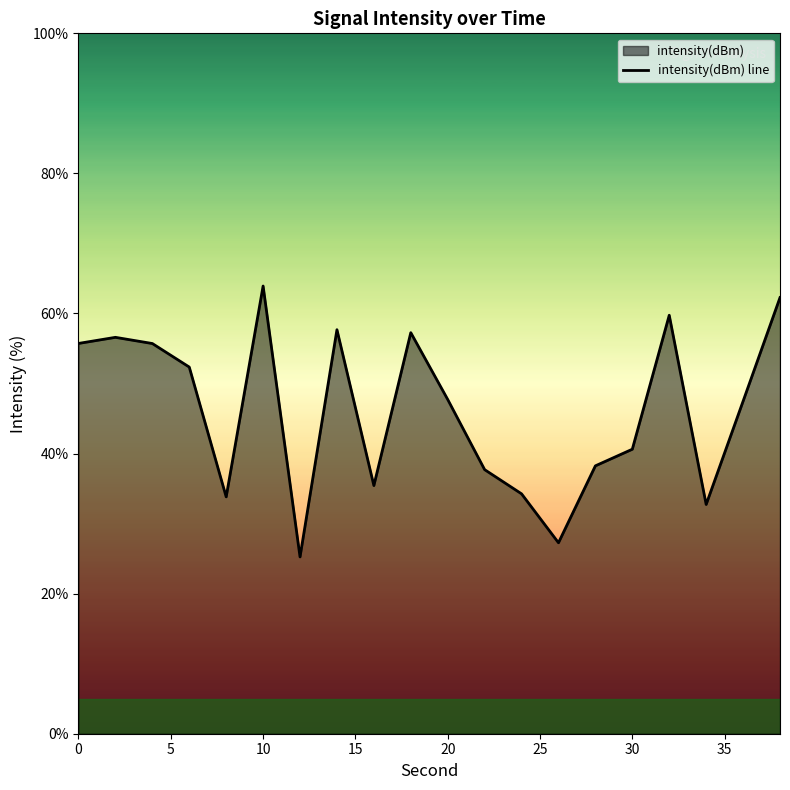

The chart shows a value of 14.5 at 30. True or false?

False